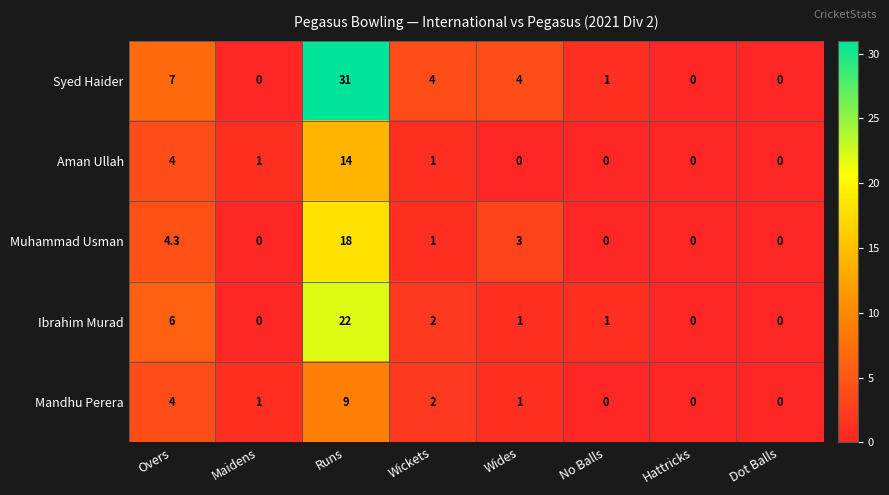

At which category is the sum across all series the highest?

Runs